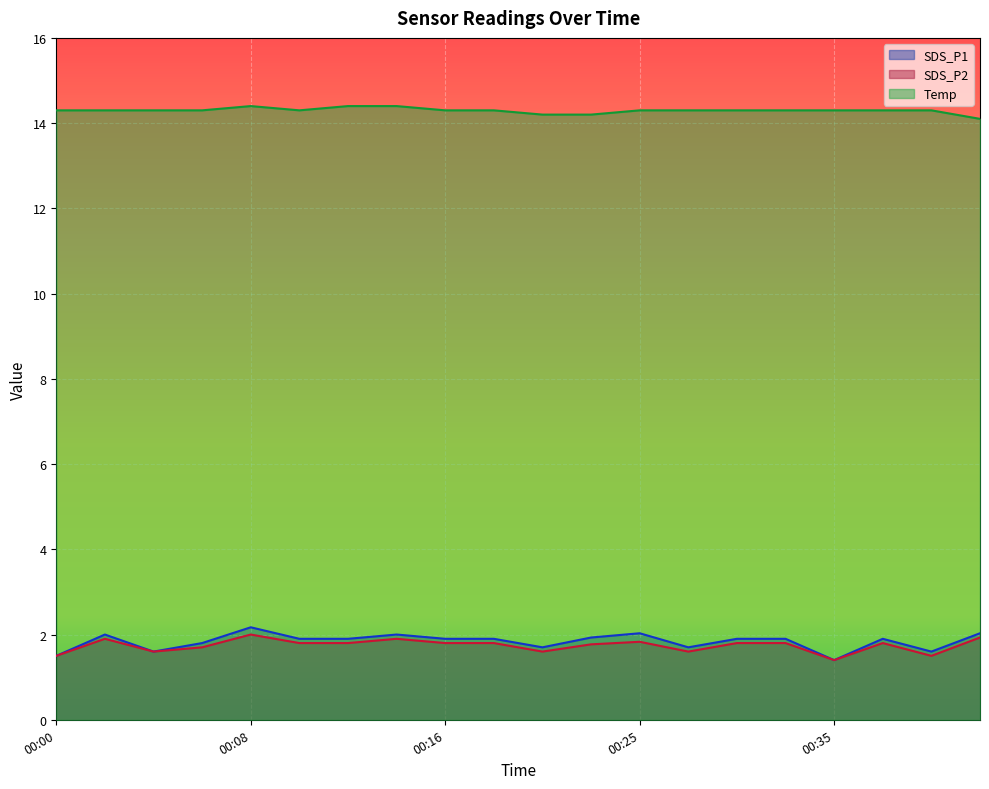

True or false: Temp and SDS_P1 cross at least once.

False